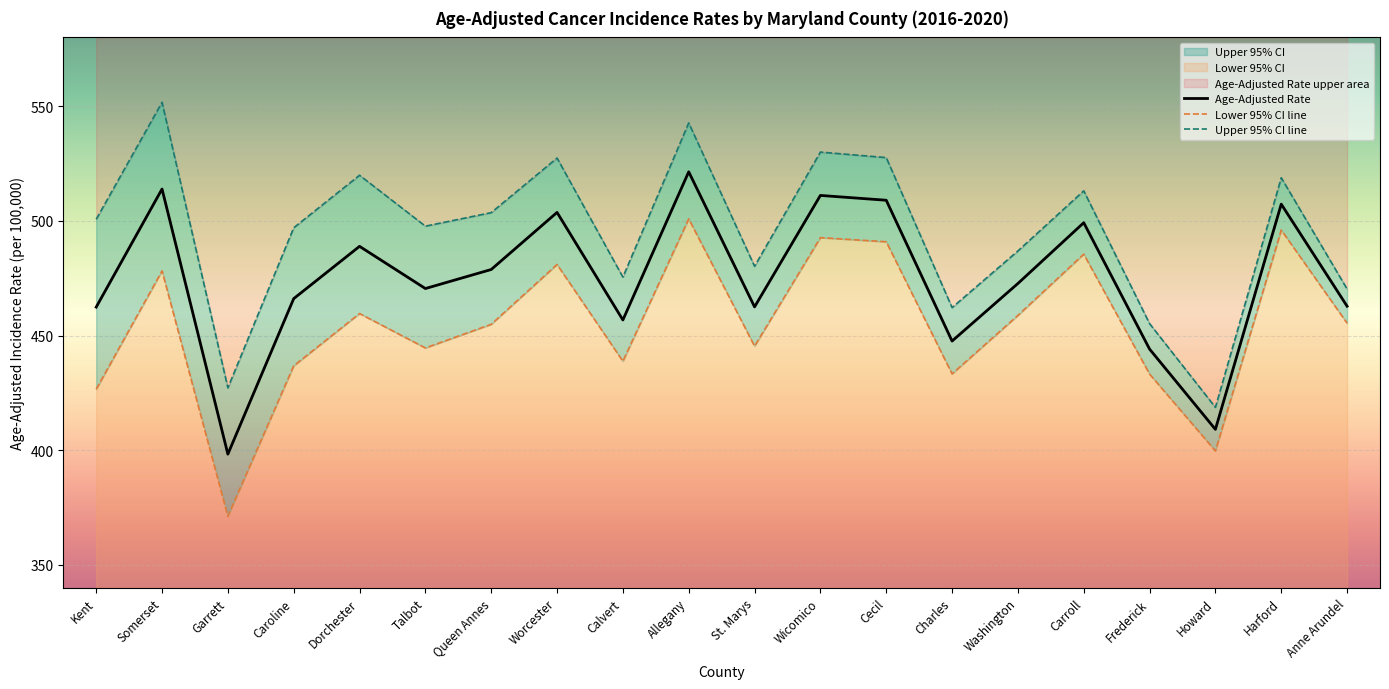

How many data points in Upper 95% CI are less than 500?

10